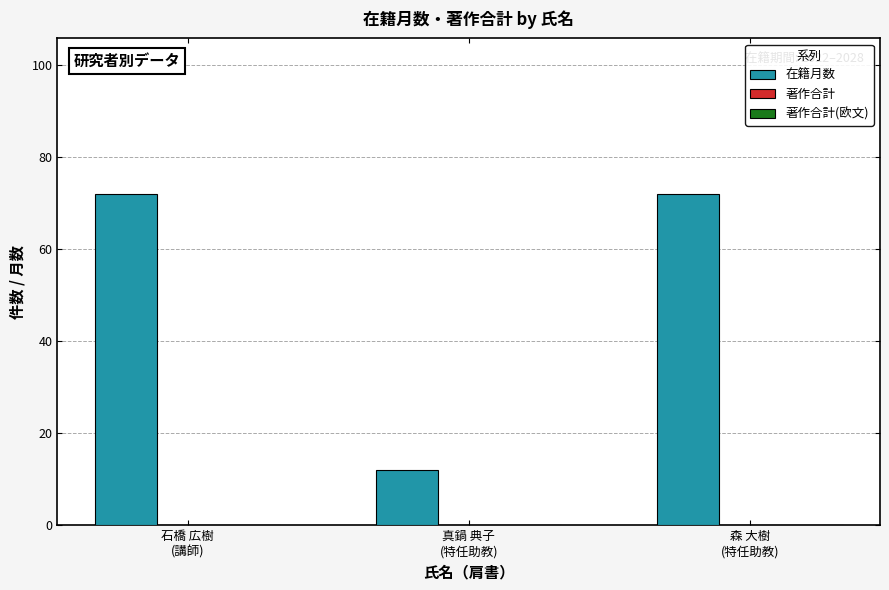

What is the value of the 2nd bar from the left?

12